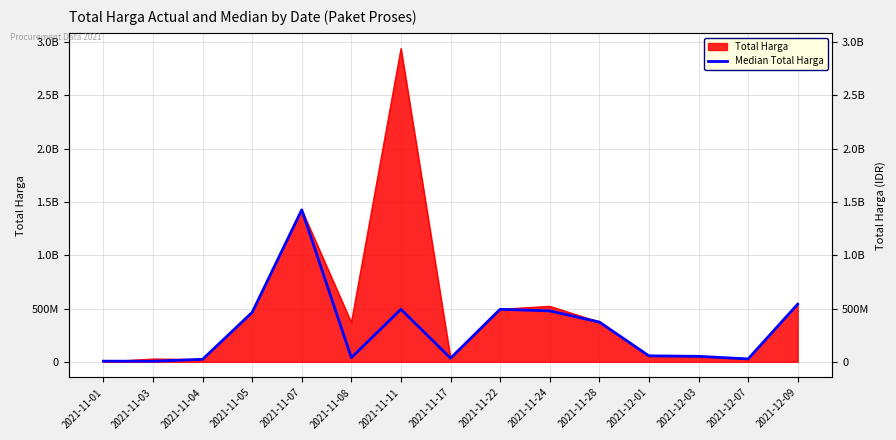

Which has a higher value, 2021-11-07 or 2021-11-22?

2021-11-07